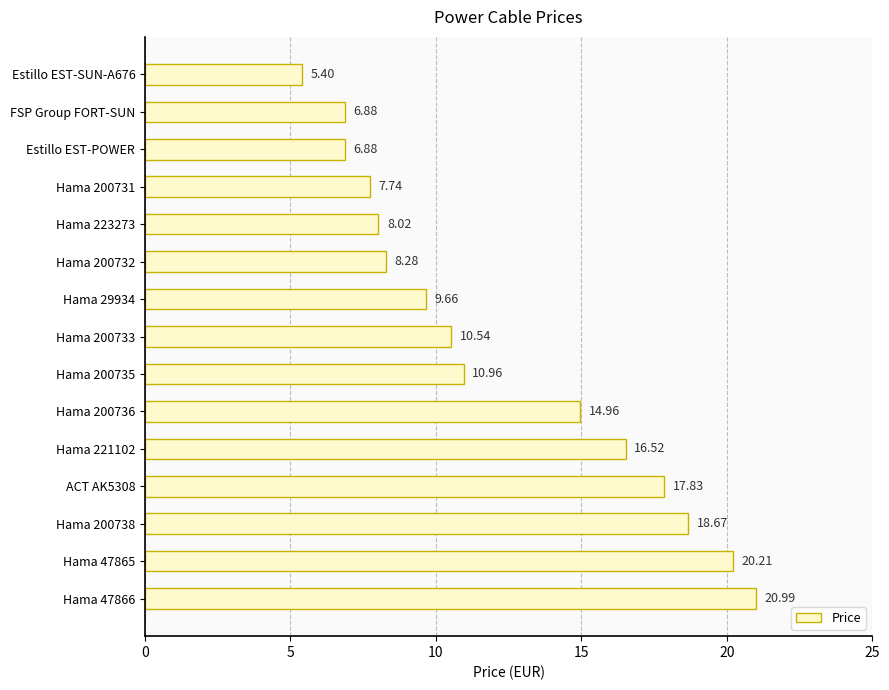

Which has a higher value, Hama 221102 or Estillo EST-POWER?

Hama 221102